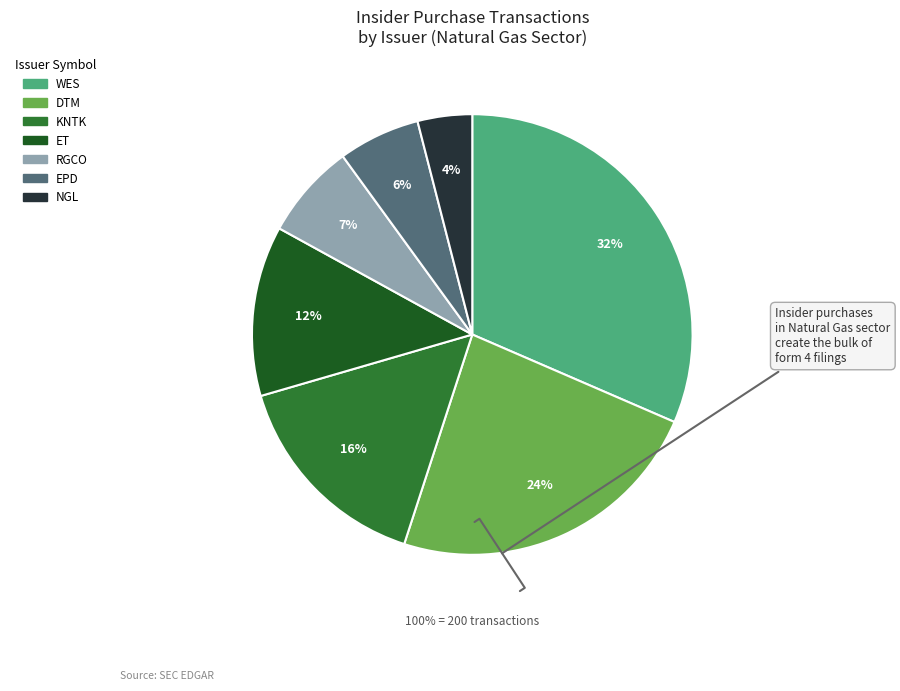

Is it true that Natural Gas Transmission (ET) is 22% of the pie?

False